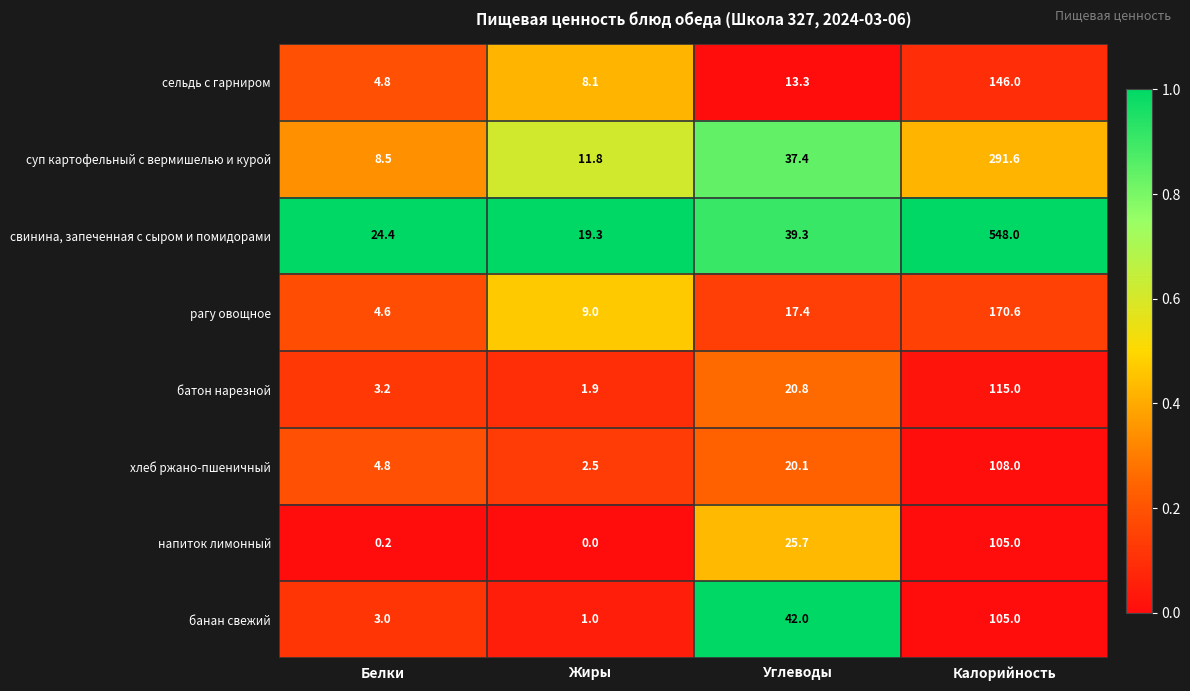

Is it true that банан свежий equals 105.0 at Калорийность?

True